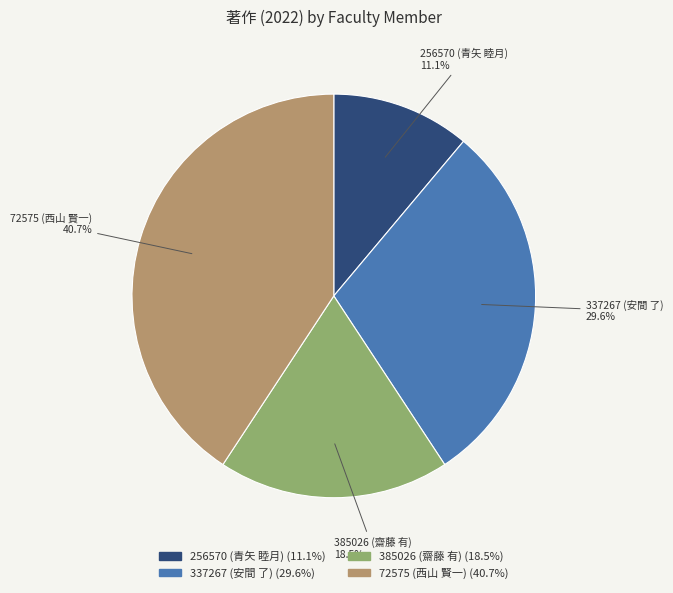

Count the number of slices in the pie.

4